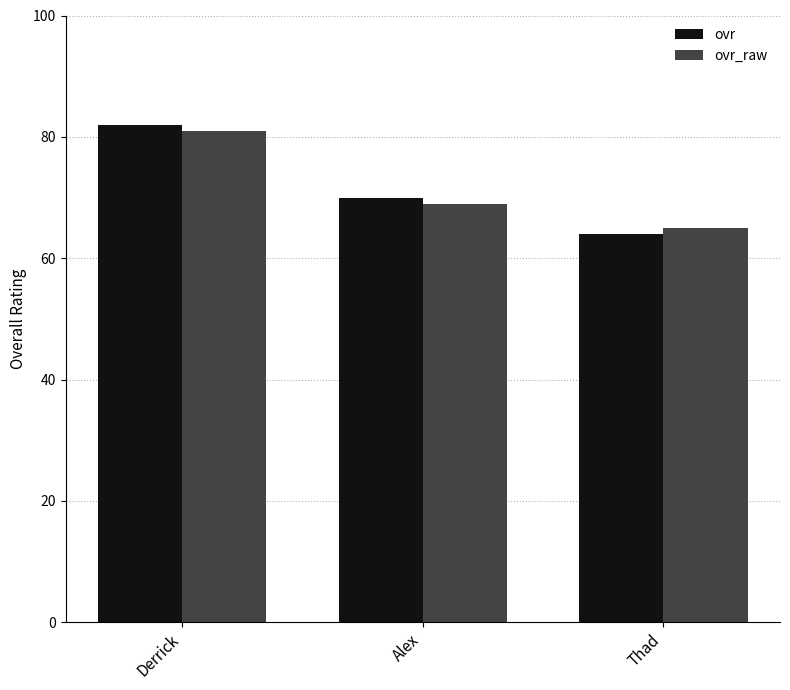

What position from the right is Alex?

2